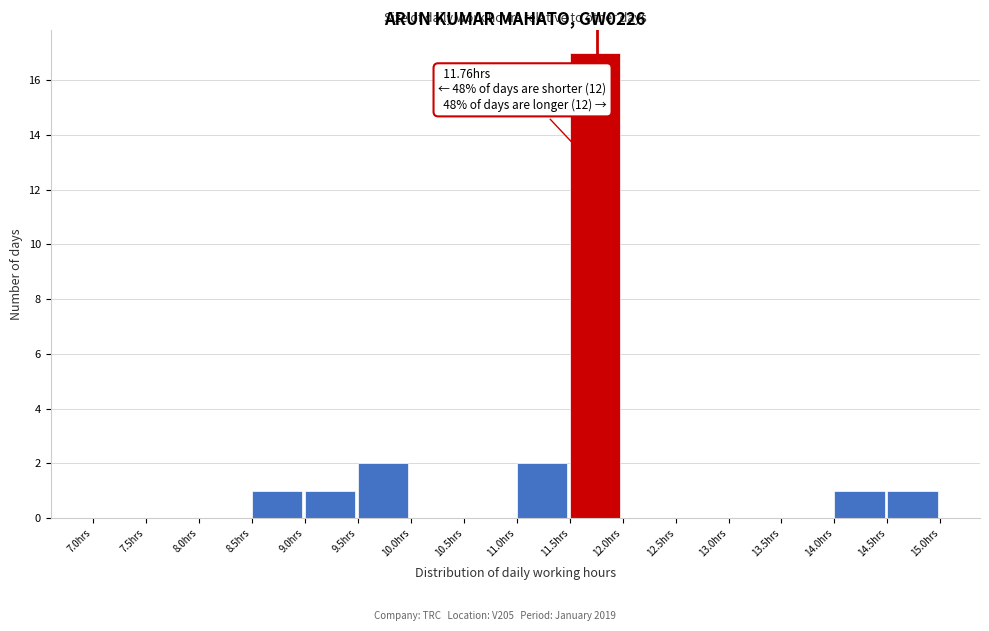

Over which range of the x-axis is the bar tallest?

11.5 to 12.0